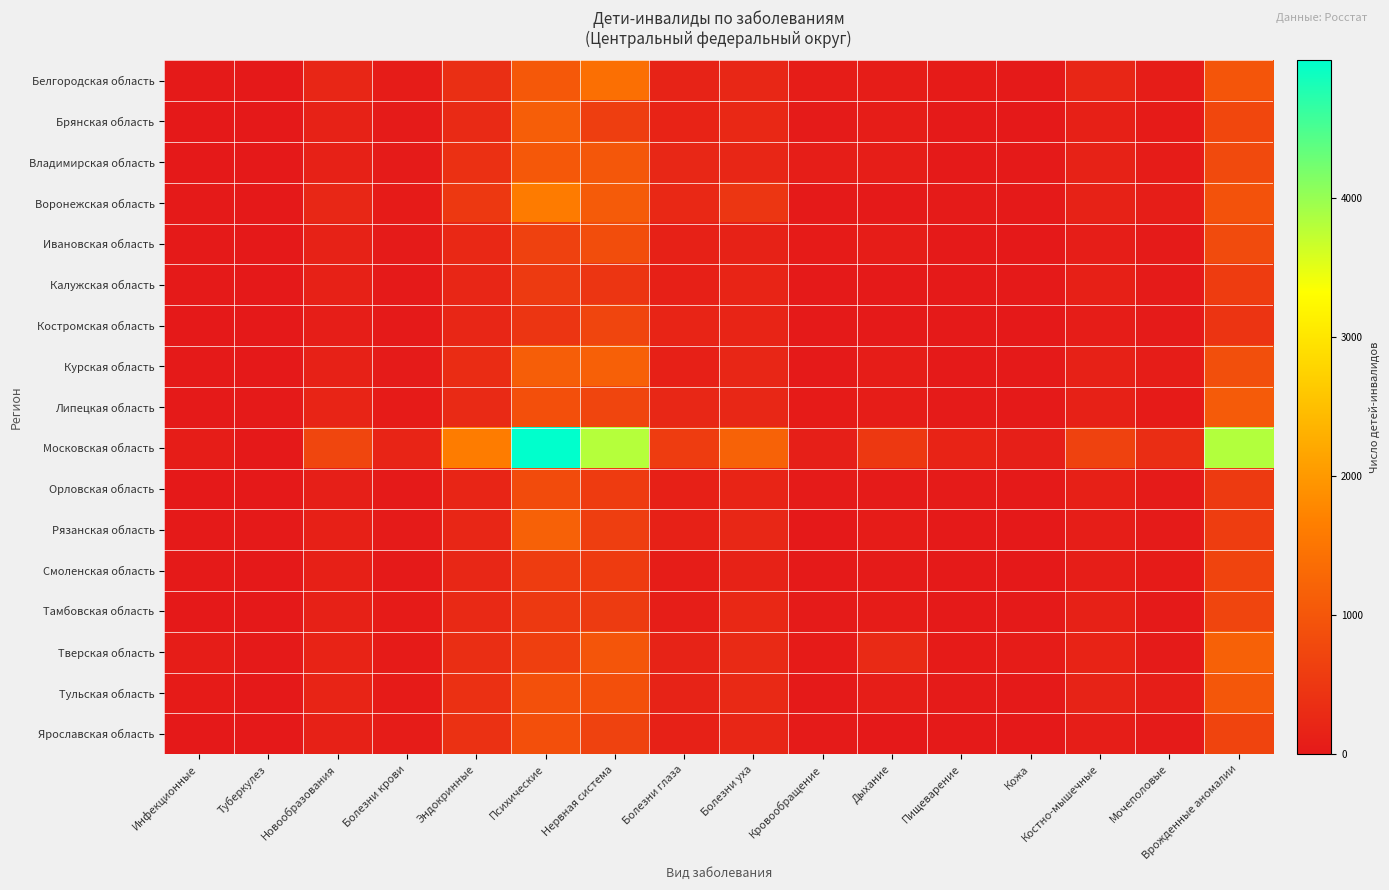

Count the number of data series in this chart.

17